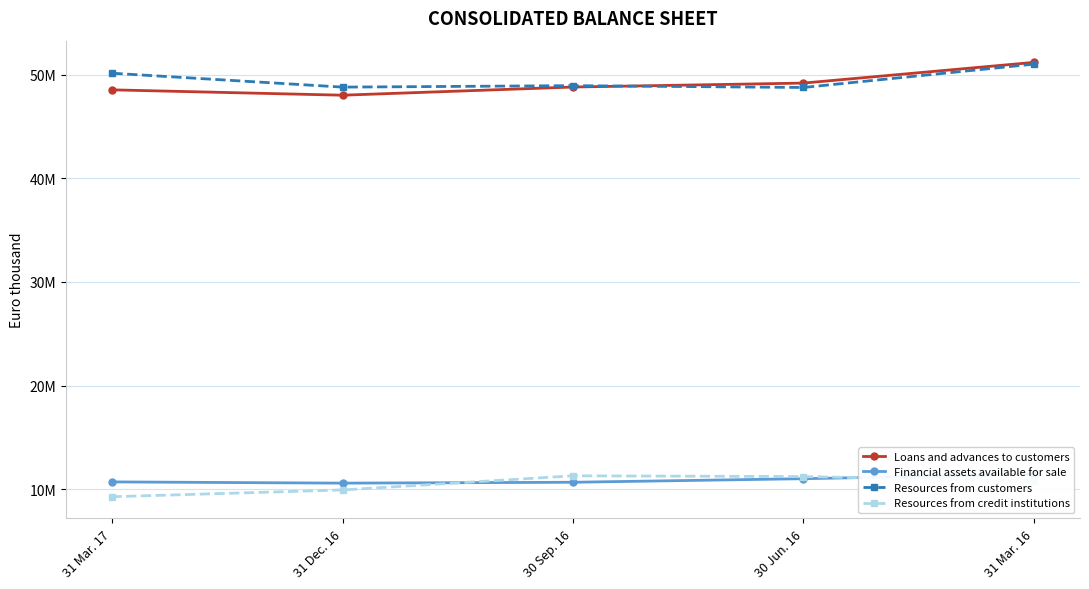

Does the chart have visible grid lines?

Yes